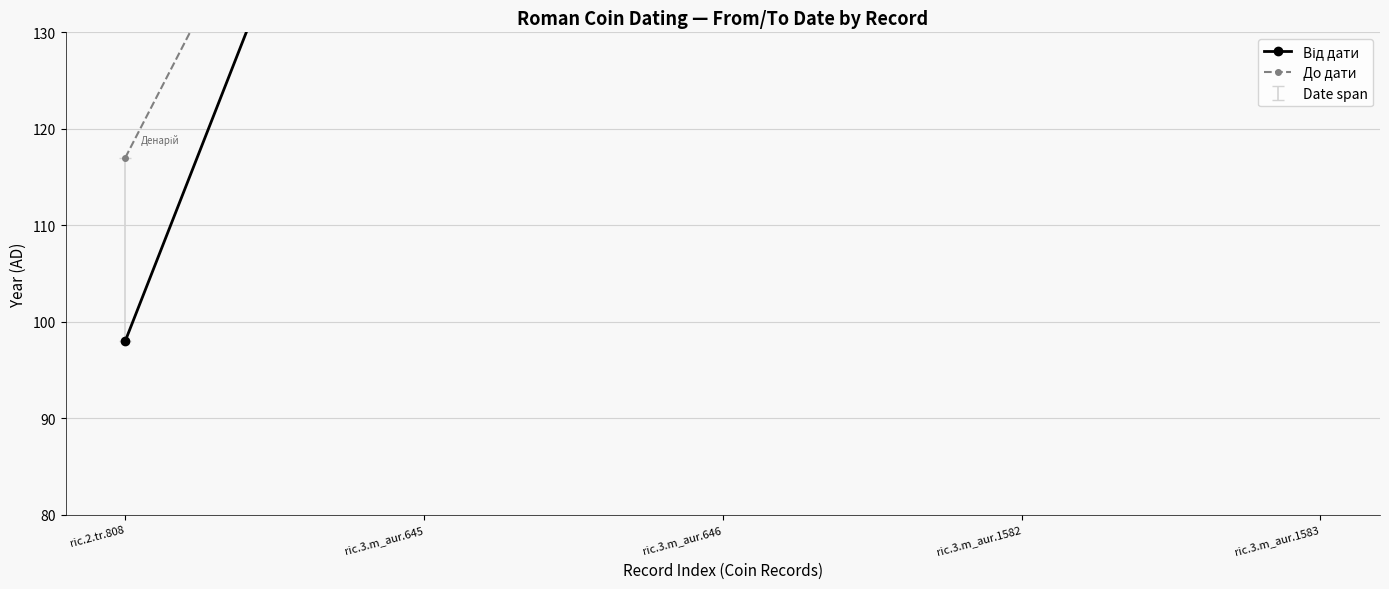

At ric.3.m_aur.646, list the series in order from smallest to largest.

Від дати, До дати